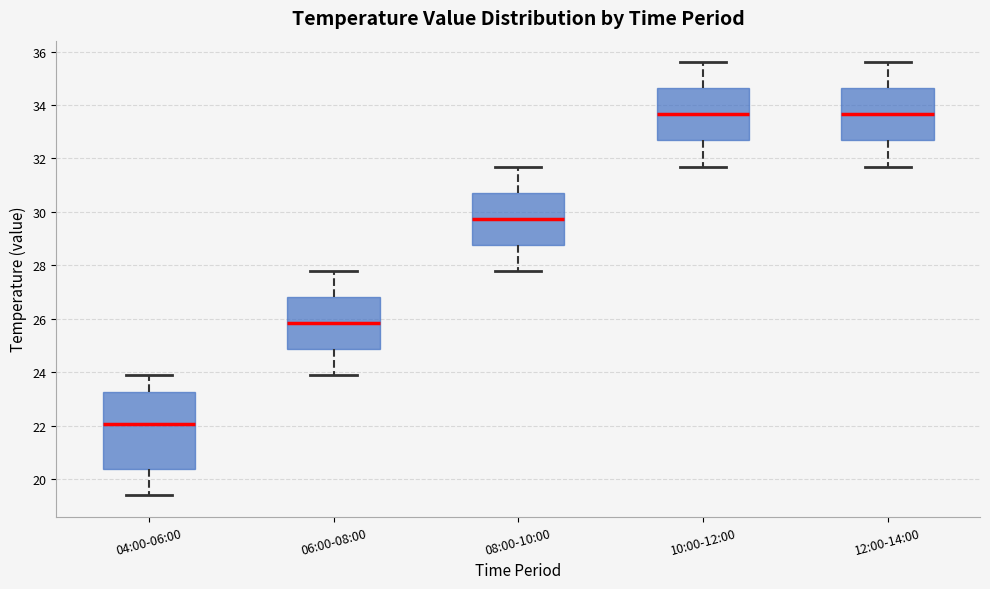

Reading left to right, read every box against the y-axis: the position of its median line, the range the box covers, and the ends of its whiskers. The values are not printed on the chart, so give them approximately, as read against the axis.

04:00-06:00: median 22.0, box 20.4 to 23.2, whiskers 19.4 to 24.0
06:00-08:00: median 25.8, box 24.8 to 26.8, whiskers 24.0 to 27.8
08:00-10:00: median 29.8, box 28.8 to 30.8, whiskers 27.8 to 31.8
10:00-12:00: median 33.6, box 32.6 to 34.6, whiskers 31.8 to 35.6
12:00-14:00: median 33.6, box 32.6 to 34.6, whiskers 31.8 to 35.6